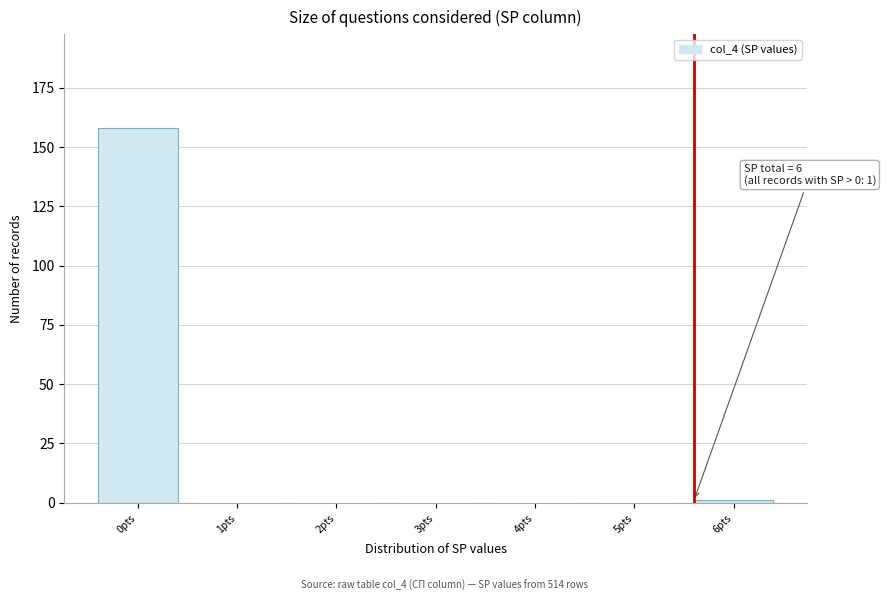

Reading right to left, what are all the values shown in this chart?

6pts=1	5pts=0	4pts=0	3pts=0	2pts=0	1pts=0	0pts=158